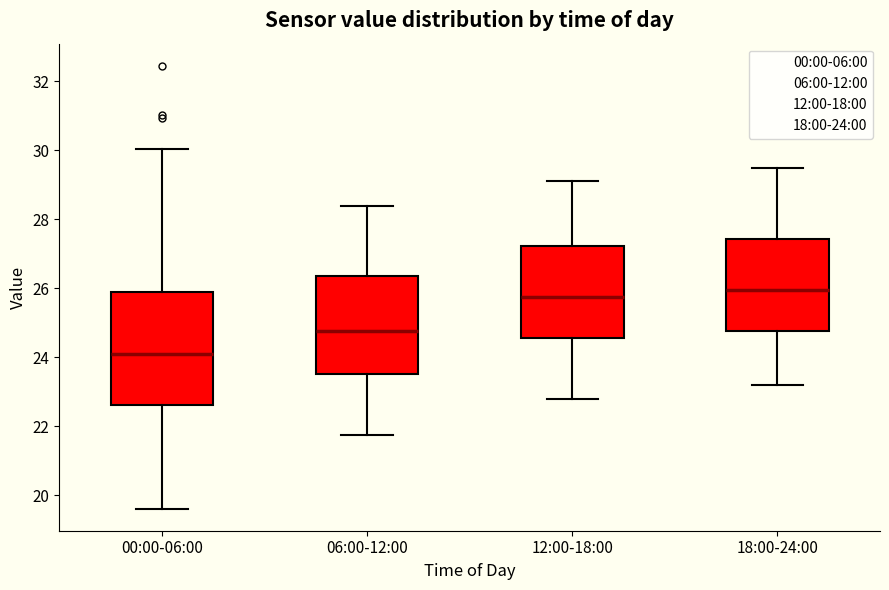

Where does the median line of the box for 18:00-24:00 sit on the y-axis? The values are not printed on the chart, so give them approximately, as read against the axis.

26.0